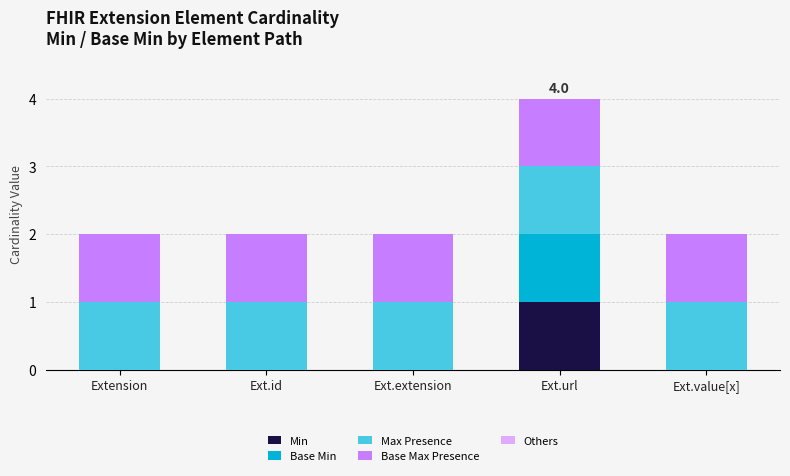

Reading left to right, transcribe the values for Min.

Extension=0	Ext.id=0	Ext.extension=0	Ext.url=1	Ext.value[x]=0